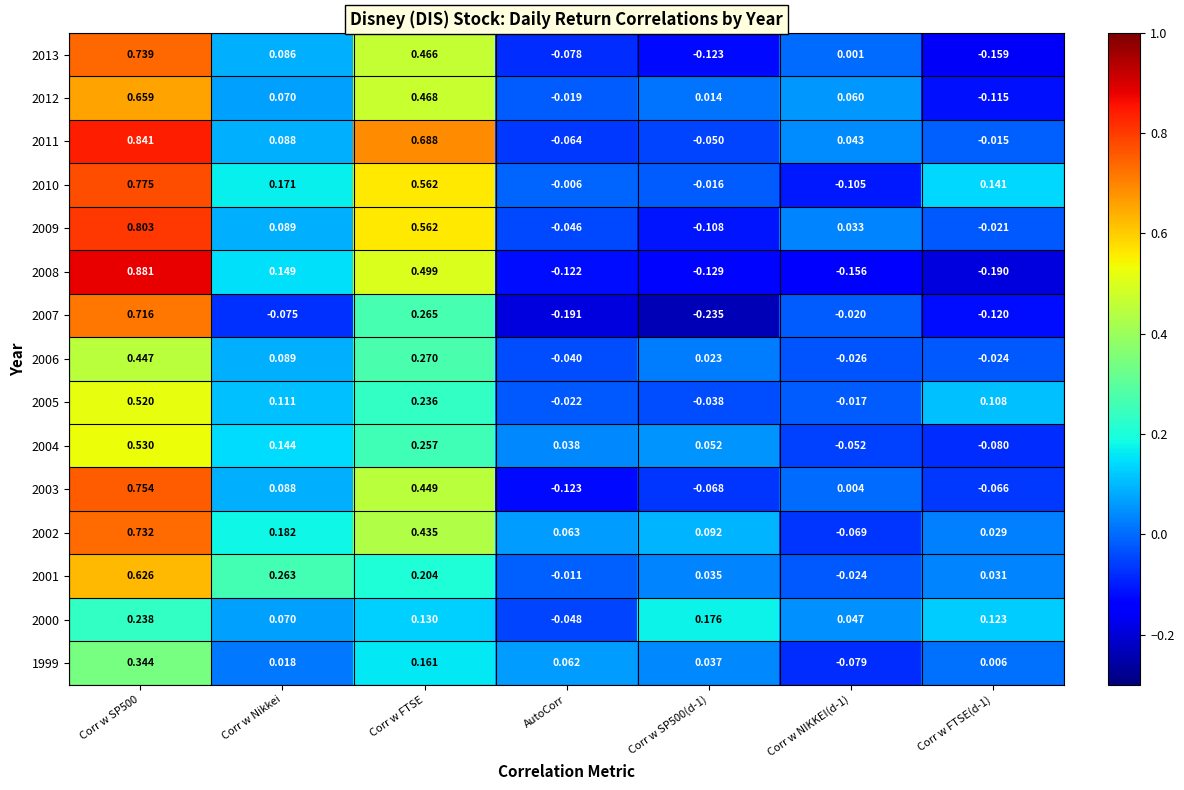

Rank the series by their maximum value, from lowest to highest.

2000, 1999, 2006, 2005, 2004, 2001, 2012, 2007, 2002, 2013, 2003, 2010, 2009, 2011, 2008